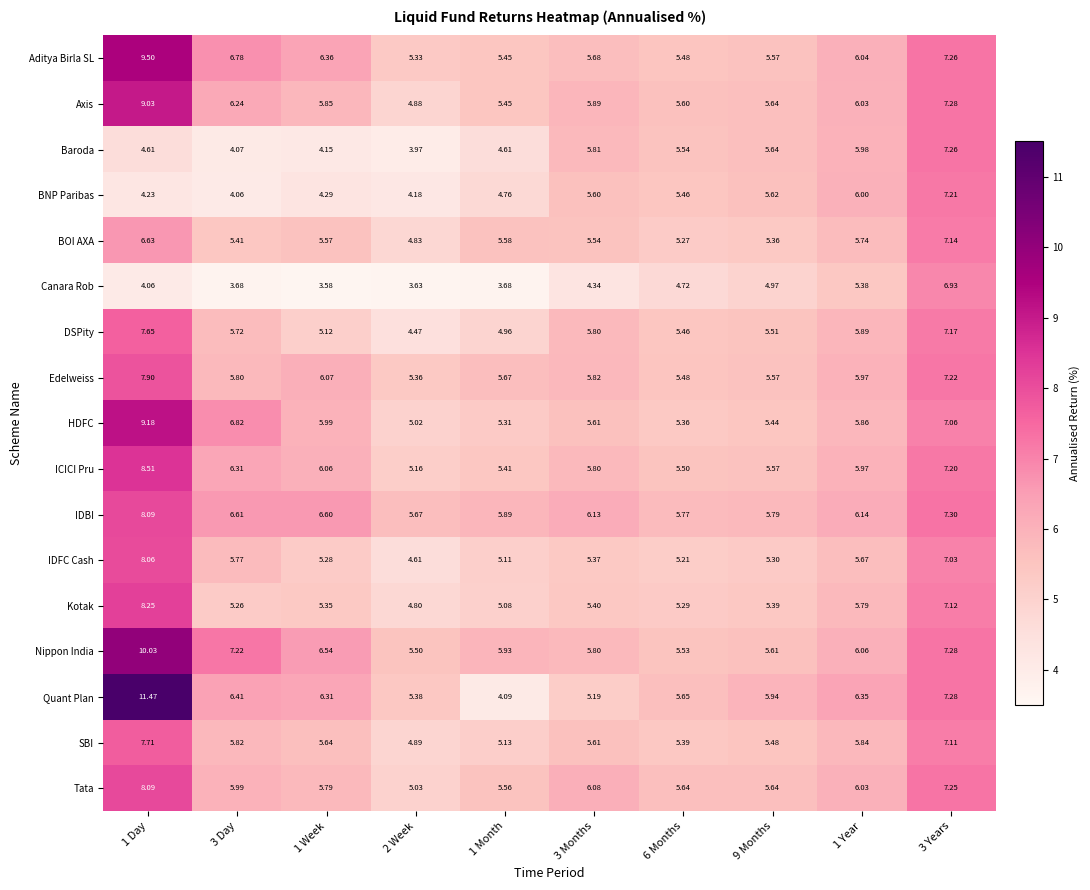

Which series has the largest range (max minus min)?

Quant Plan